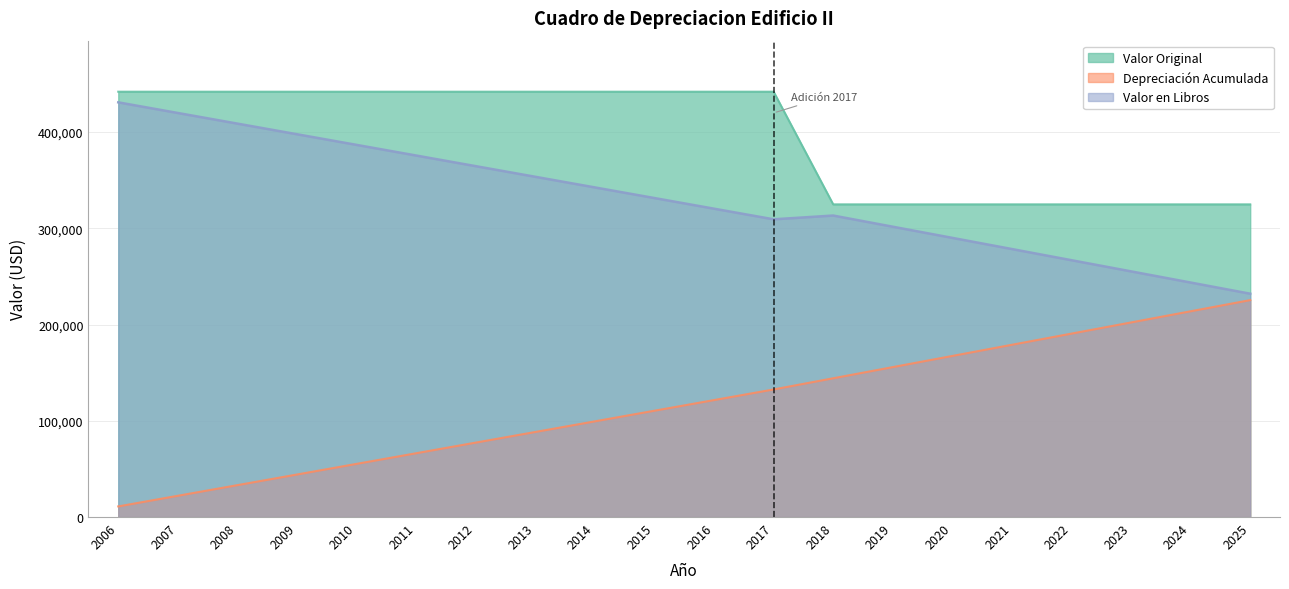

What is the value of the Valor en Libros point at the 13th from the left?

313274.6